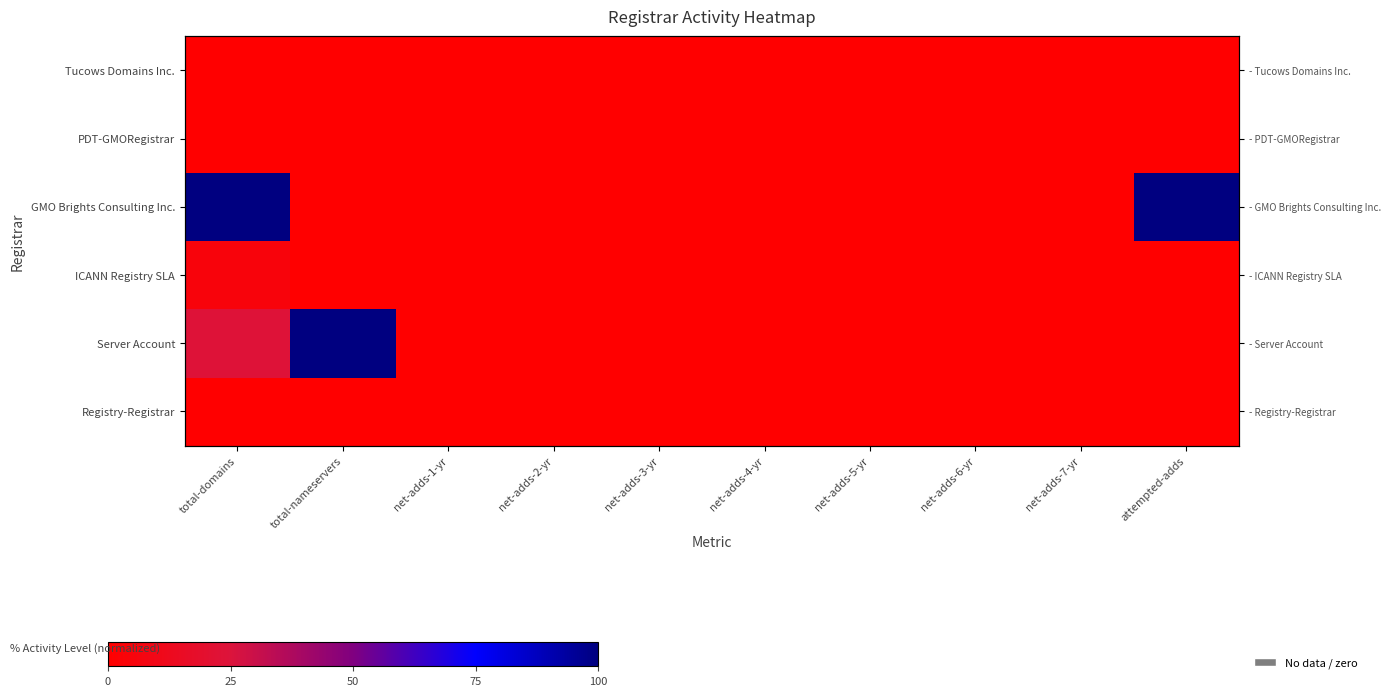

Rank the series by their maximum value, from highest to lowest.

GMO Brights Consulting Inc., Server Account, ICANN Registry SLA, Tucows Domains Inc., PDT-GMORegistrar, Registry-Registrar